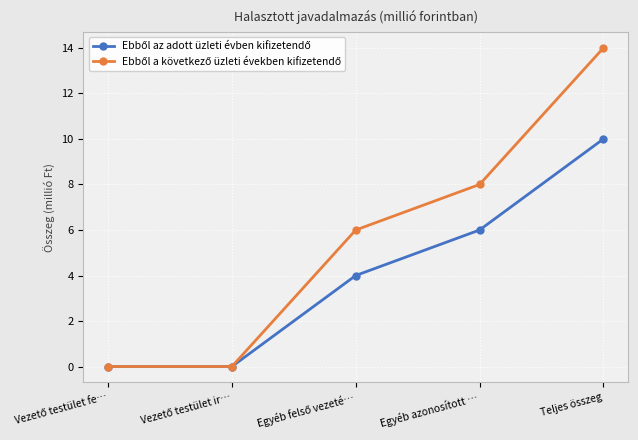

What position from the left is Teljes összeg?

5